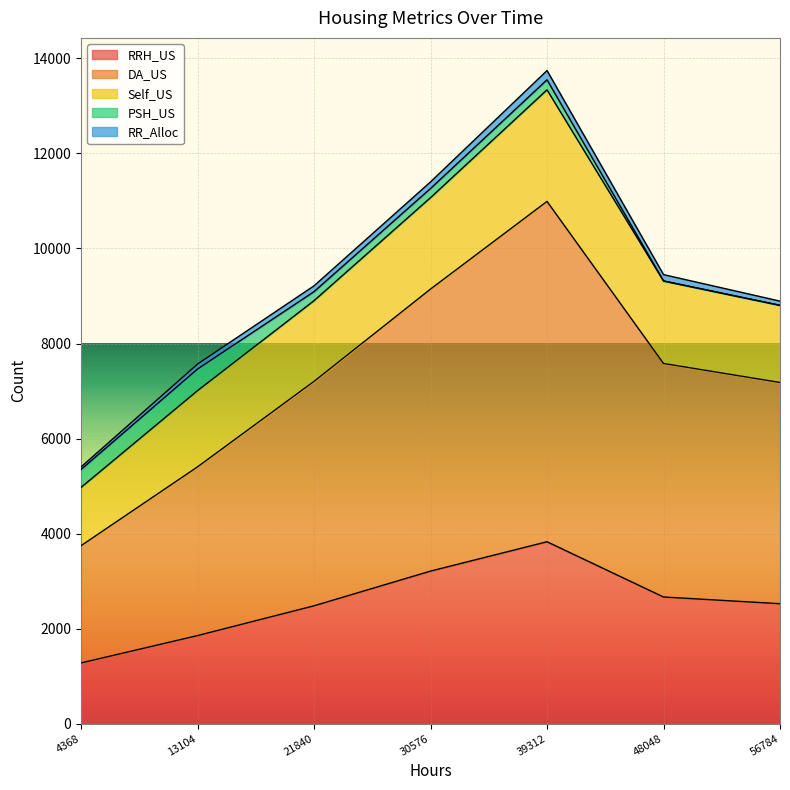

At which category is the sum across all series the highest?

39312